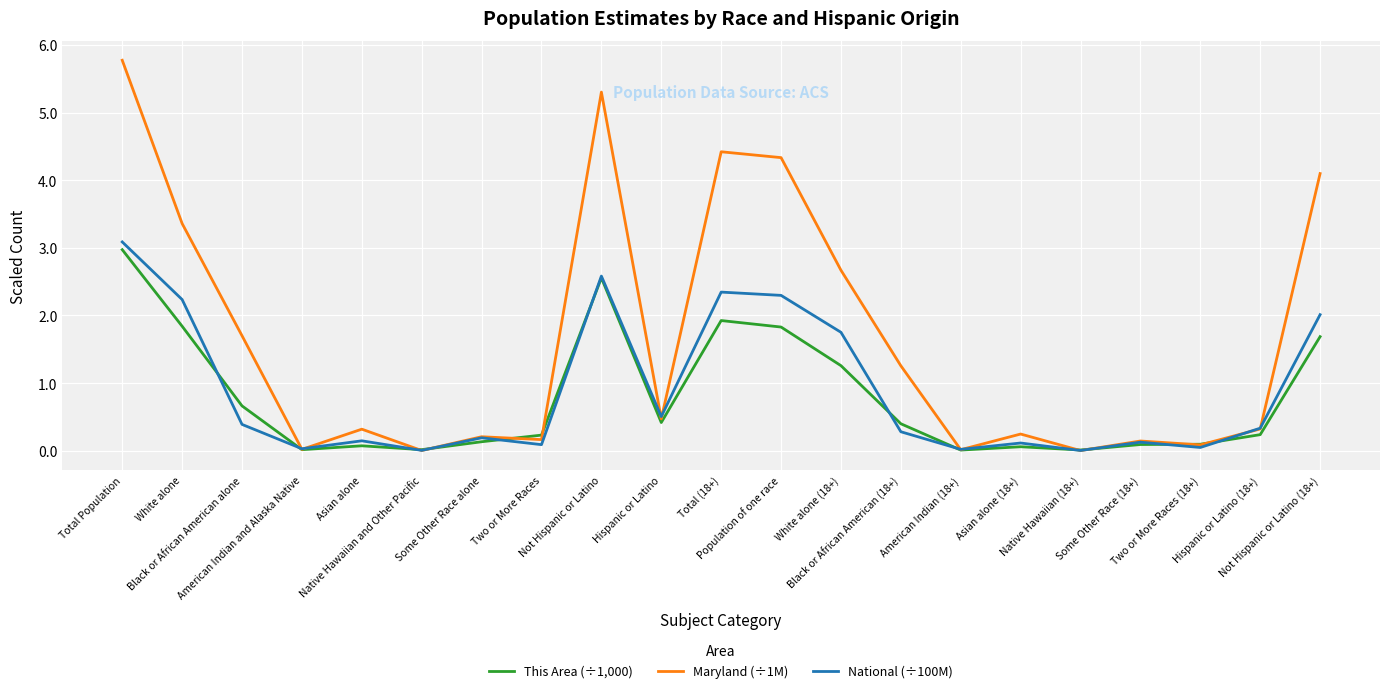

How many categories are shown in the chart?

21